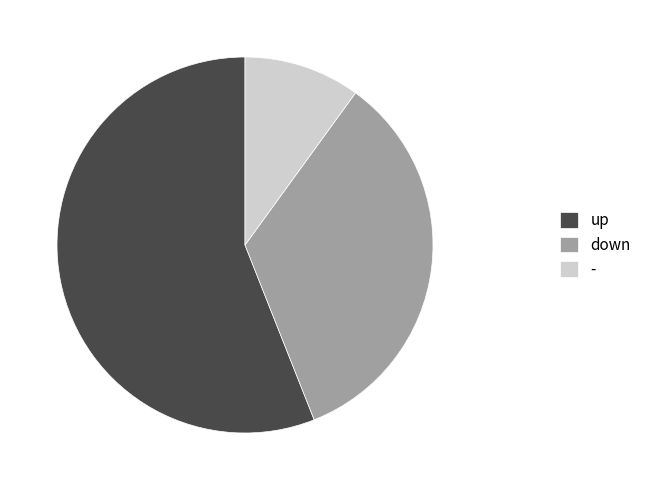

Which category accounts for the majority?

up